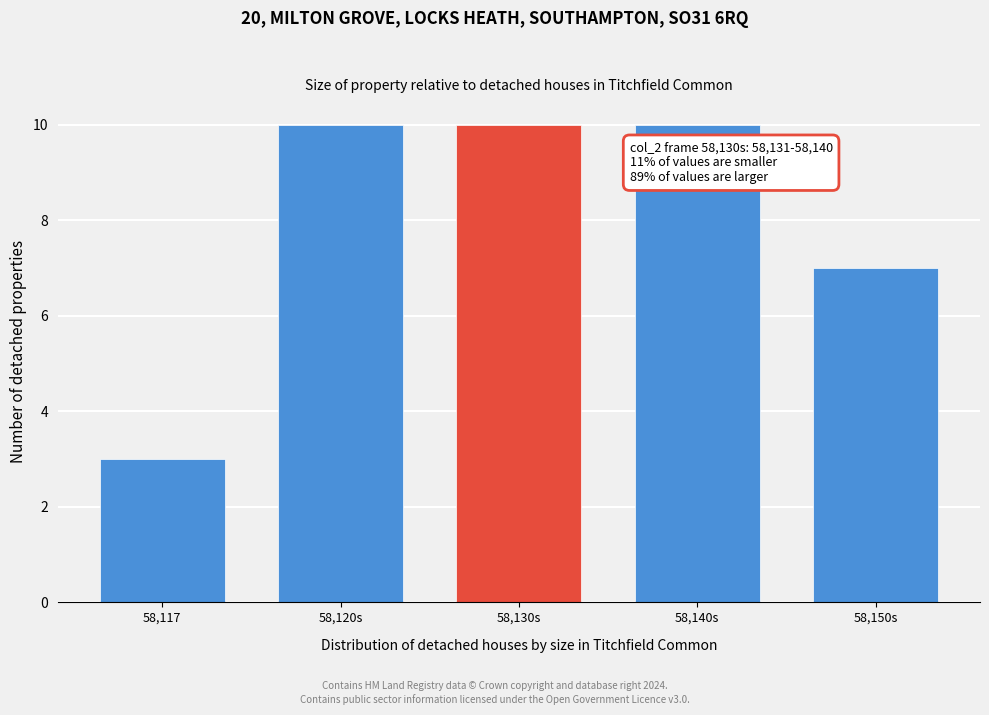

Reading left to right, what are all the values shown in this chart?

3	10	10	10	7